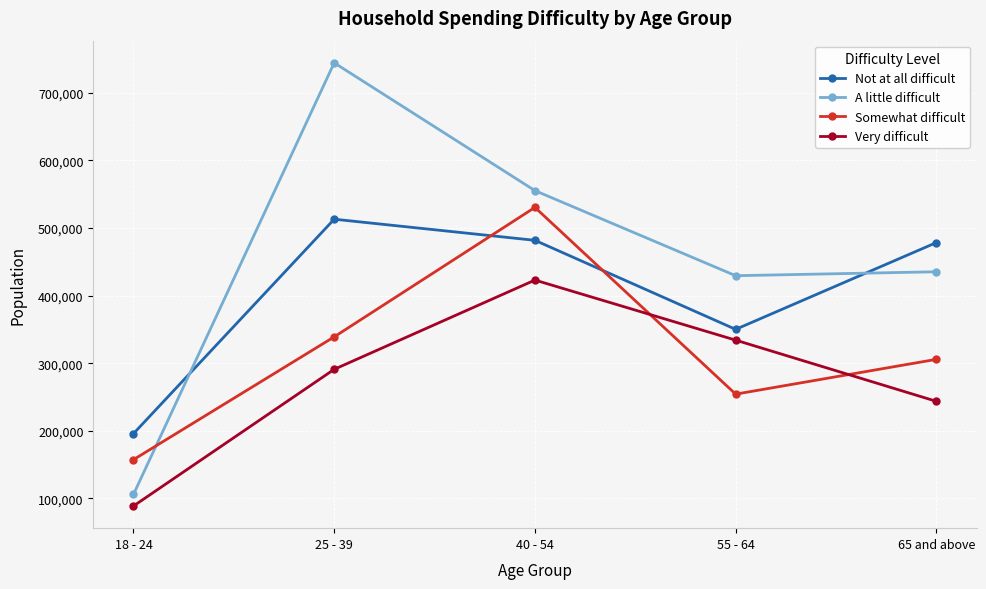

Read the Not at all difficult value at 55 - 64.

350083